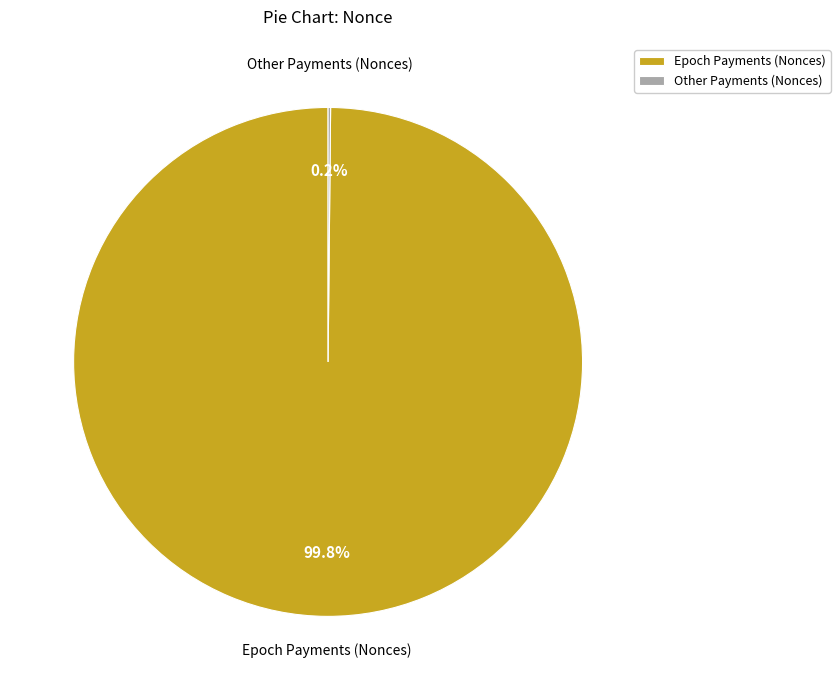

What portion of the pie excludes Epoch Payments (Nonces)?

0.2%